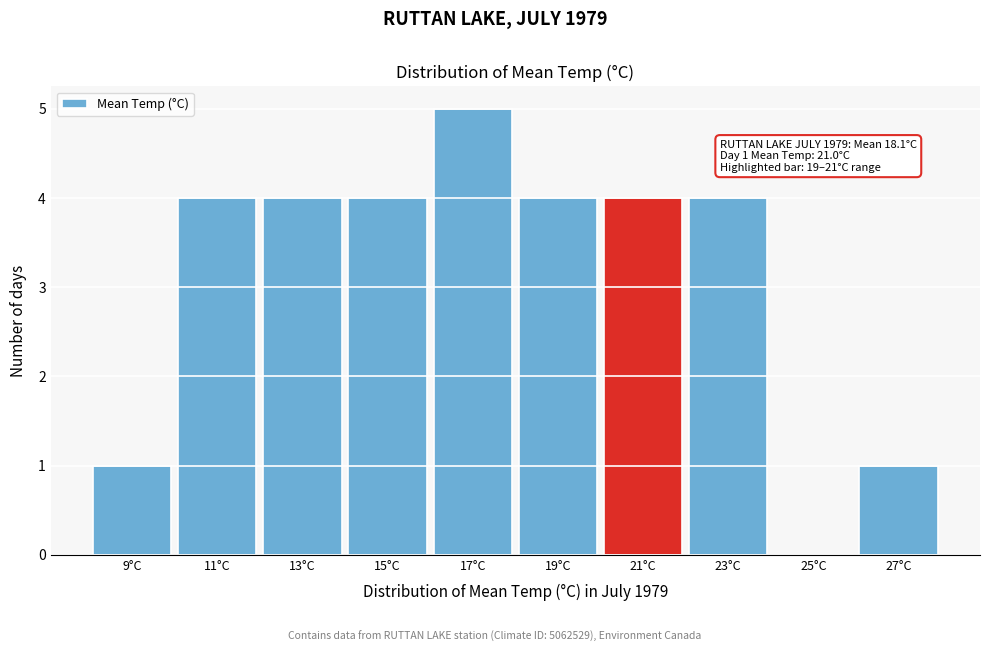

Reading left to right, what are all the values shown in this chart?

9°C=1	11°C=4	13°C=4	15°C=4	17°C=5	19°C=4	21°C=4	23°C=4	25°C=0	27°C=1